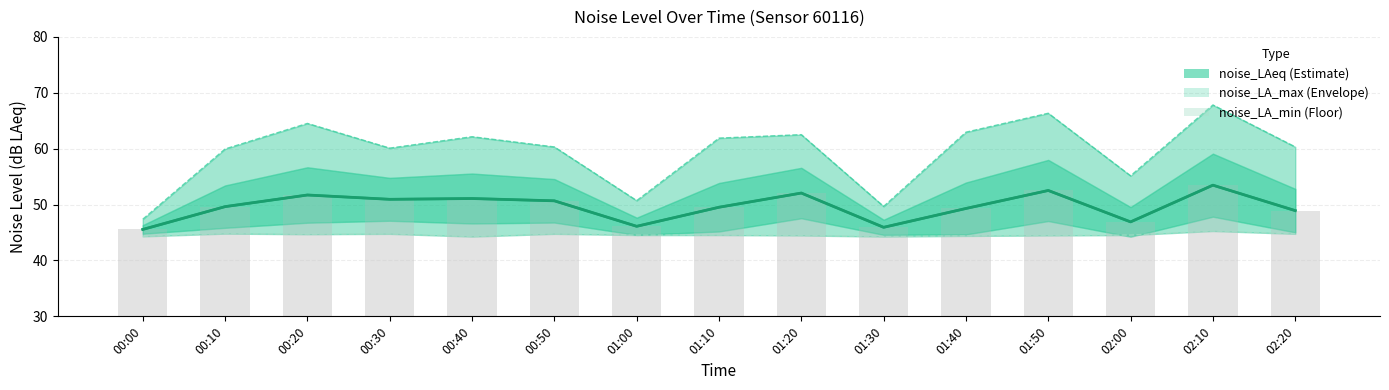

What position from the left is 01:30?

10